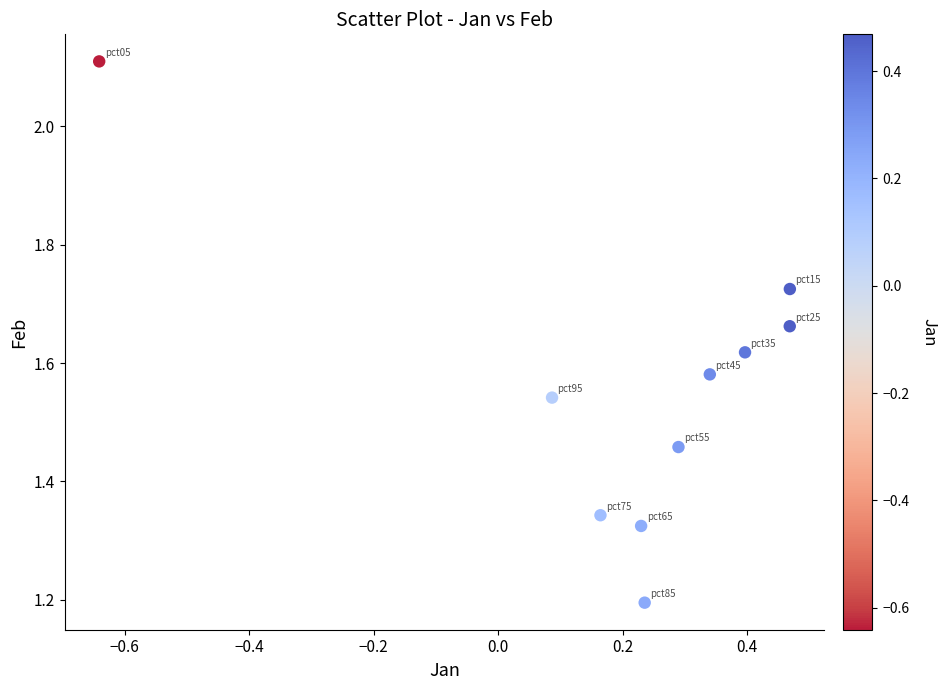

What is the range of X values (max minus min)?

1.1